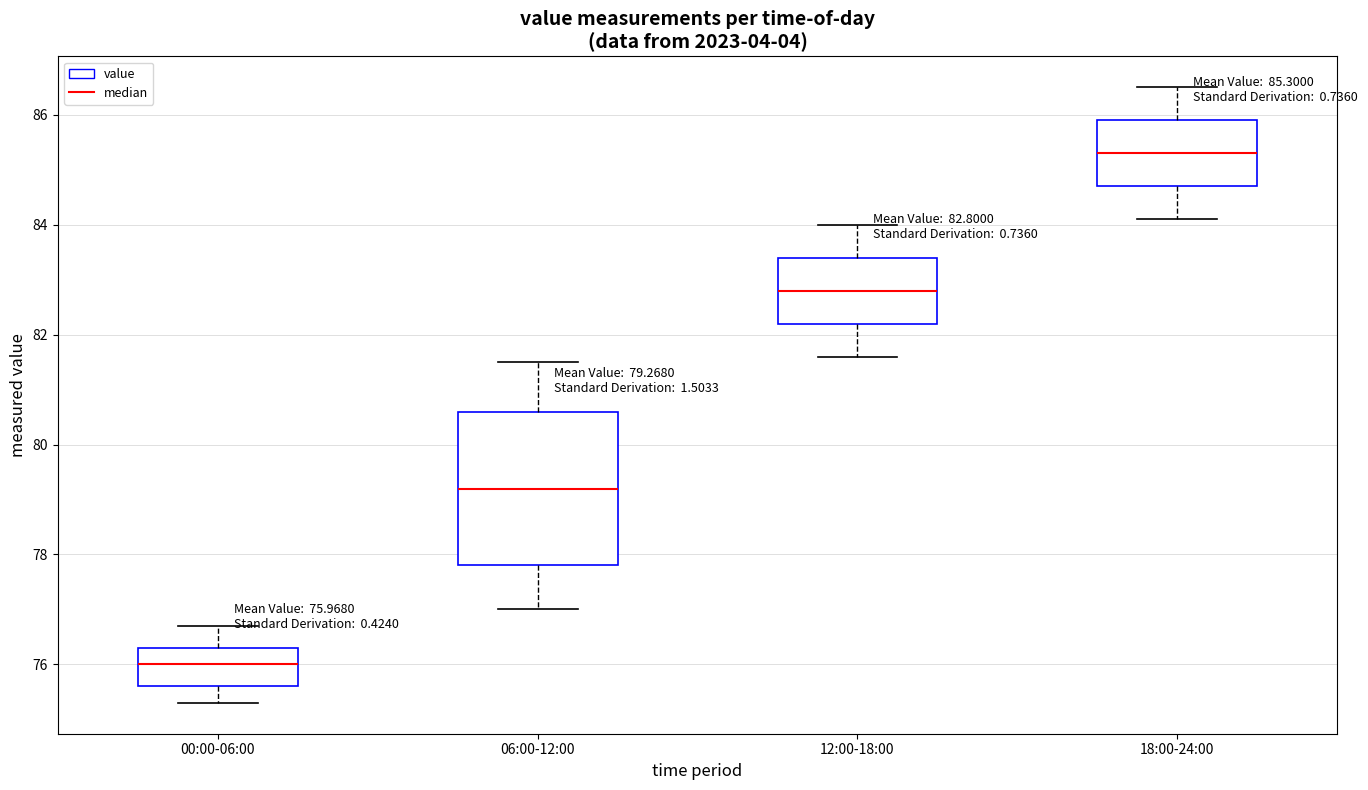

Comparing the boxes themselves (not the whiskers), which one is the tallest?

06:00-12:00